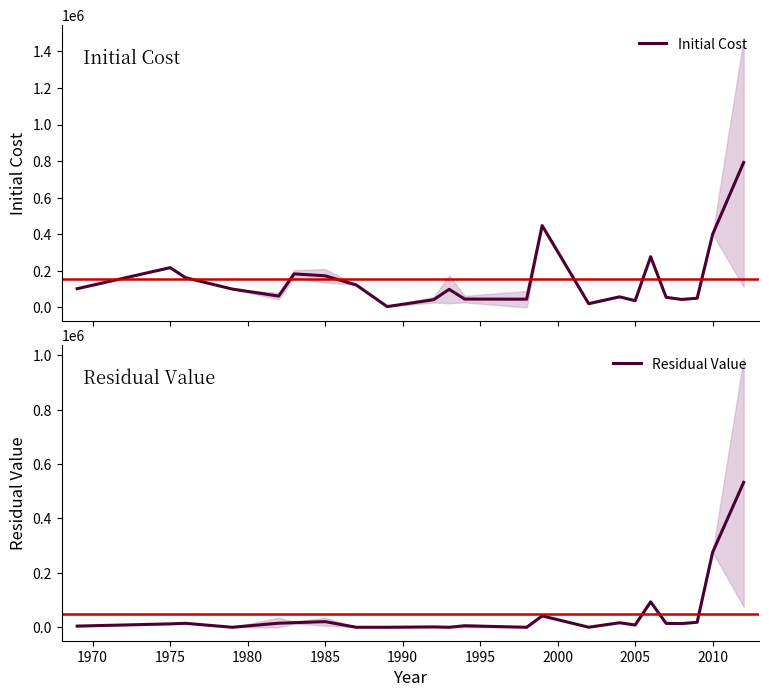

What is the highest value of the Initial Cost series?

792276.0